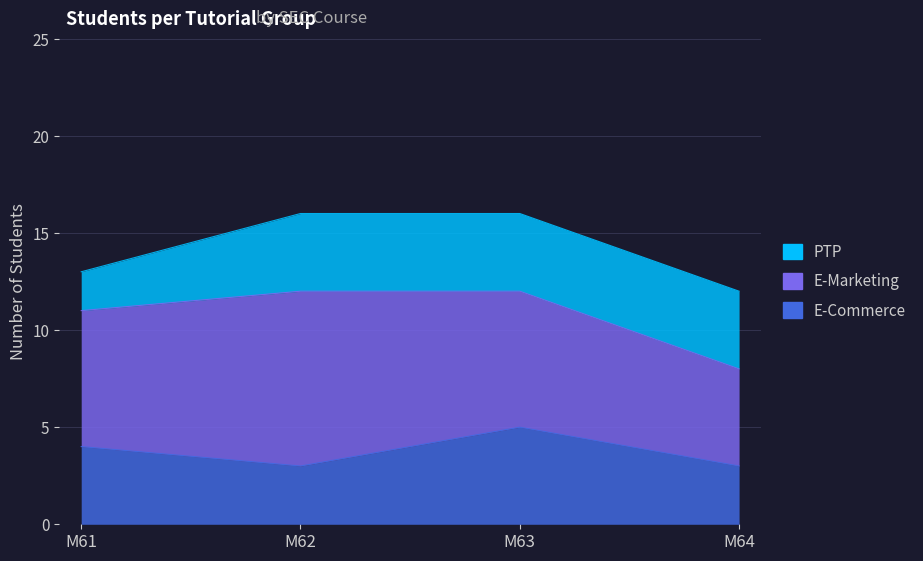

At which label does PTP reach its peak?

M62